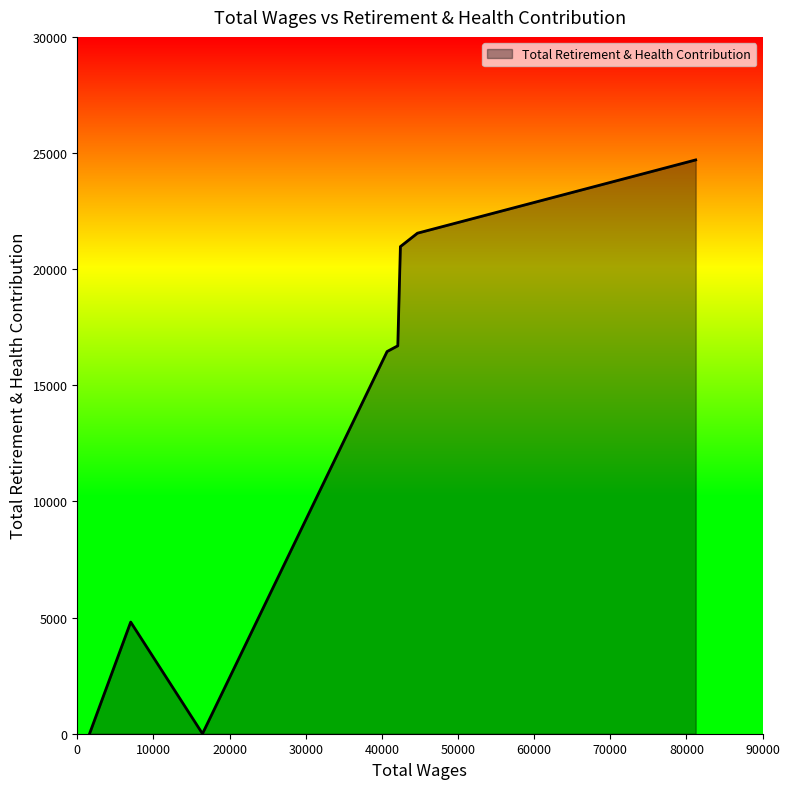

What is the sum of all values?

105186